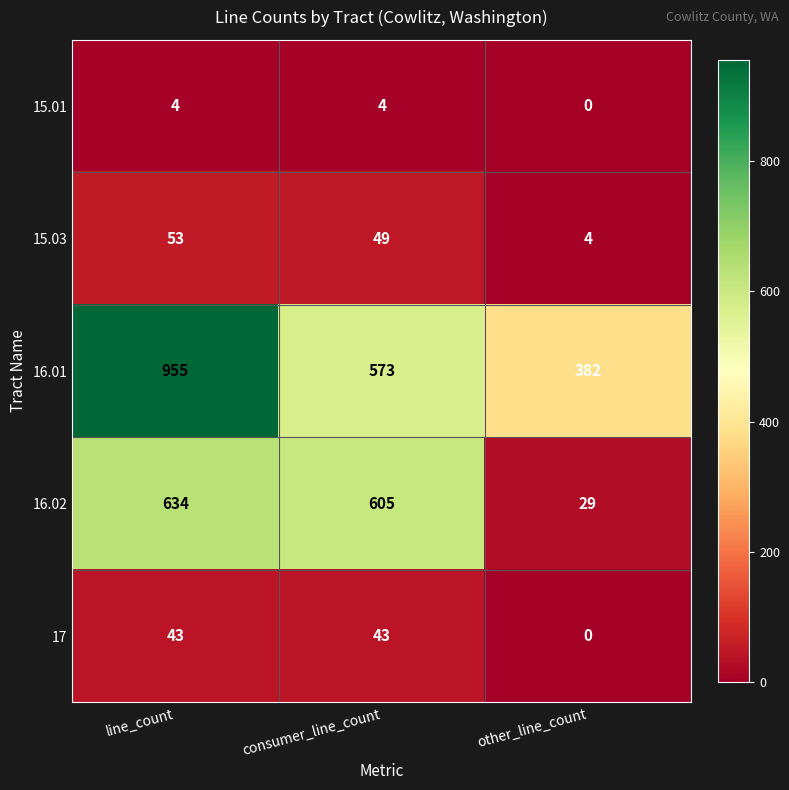

What is the difference between the maximum and minimum values in the 17 series?

43